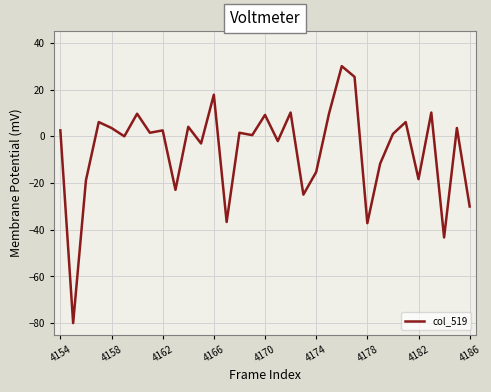

True or false: the data has more than 1 interior local peaks.

True